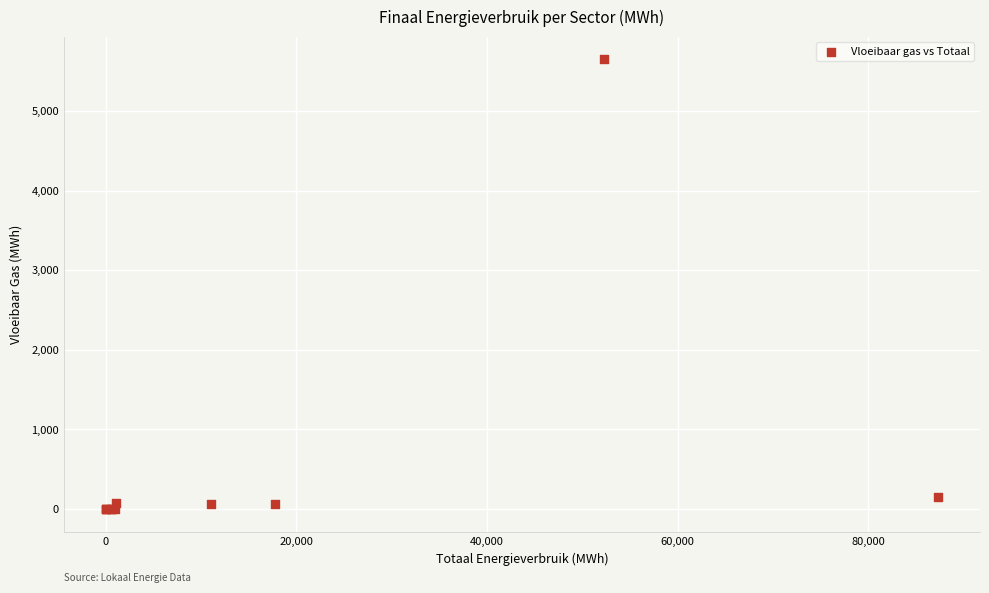

What Y value in the scatter plot is closest to 2824?

146.5